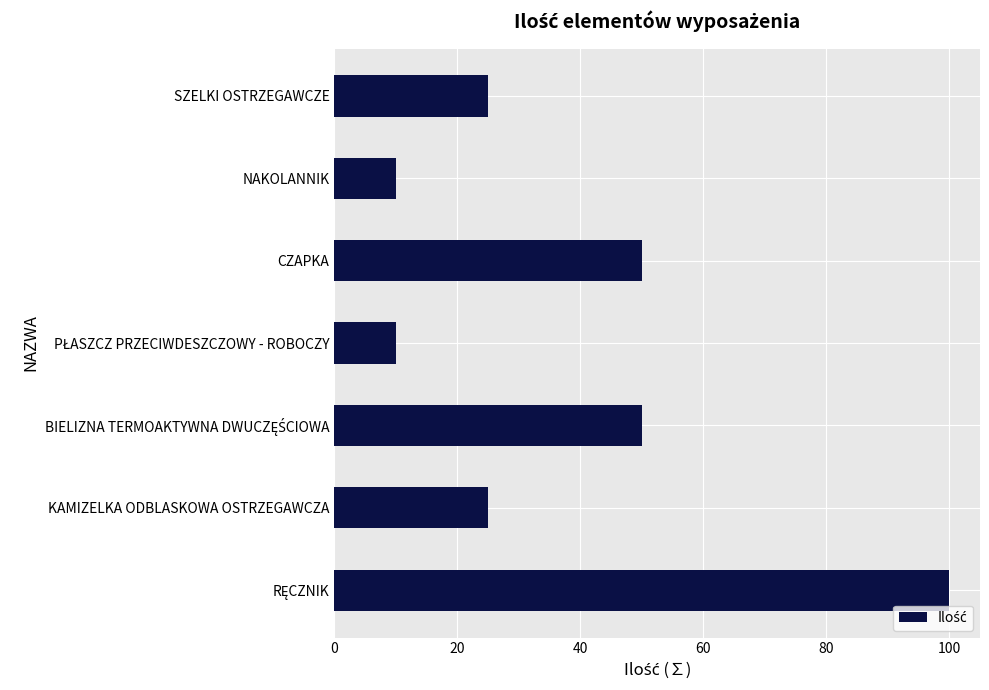

What is the smallest value displayed?

10